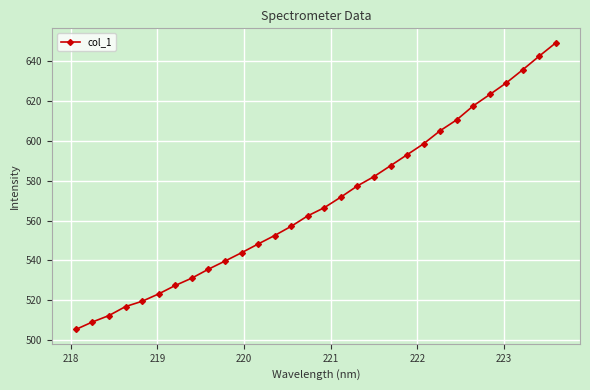

True or false: the data has more than 2 interior local peaks.

False